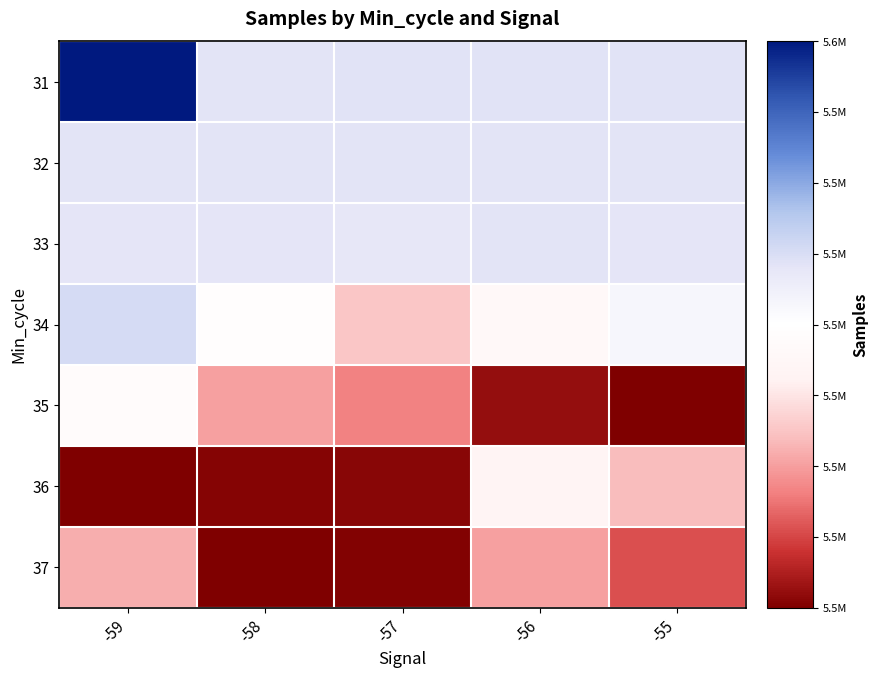

Which label corresponds to the smallest value in the chart?

-55